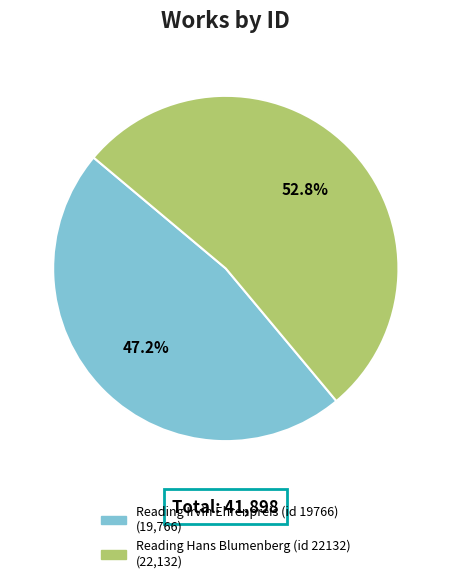

To the nearest percent, what is the combined percentage of Reading Irvin Ehrenpreis (id 19766) and Reading Hans Blumenberg (id 22132)?

100%